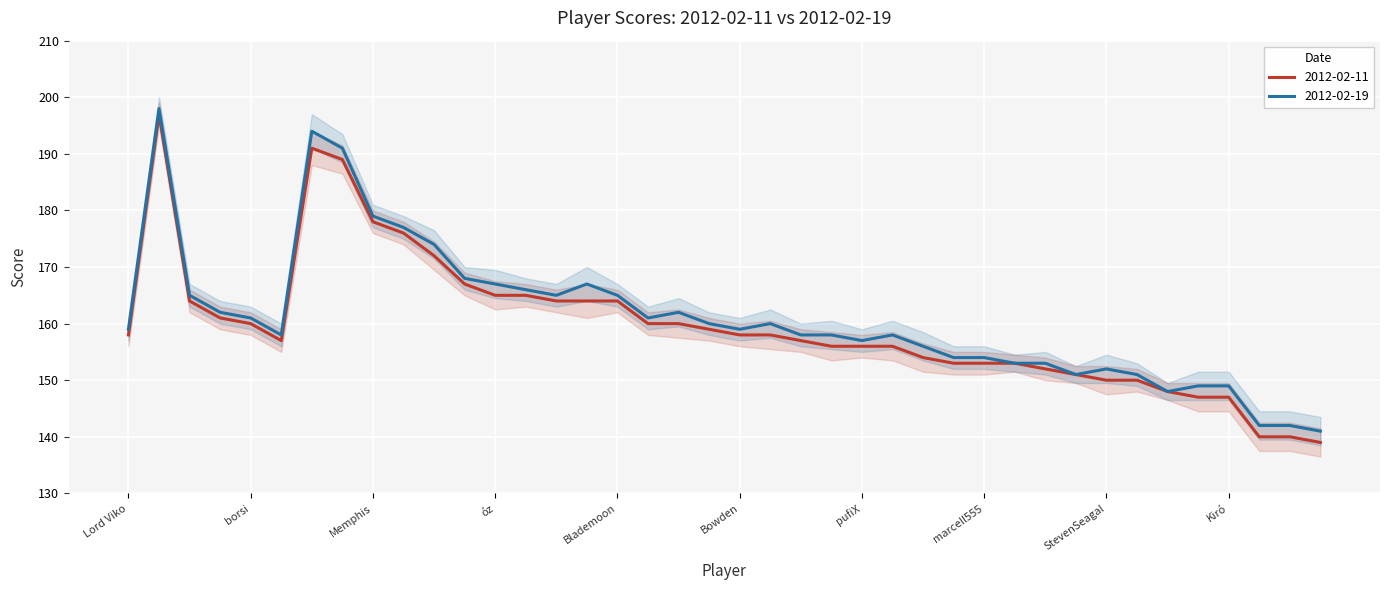

Which series has the largest total across all categories?

2012-02-19